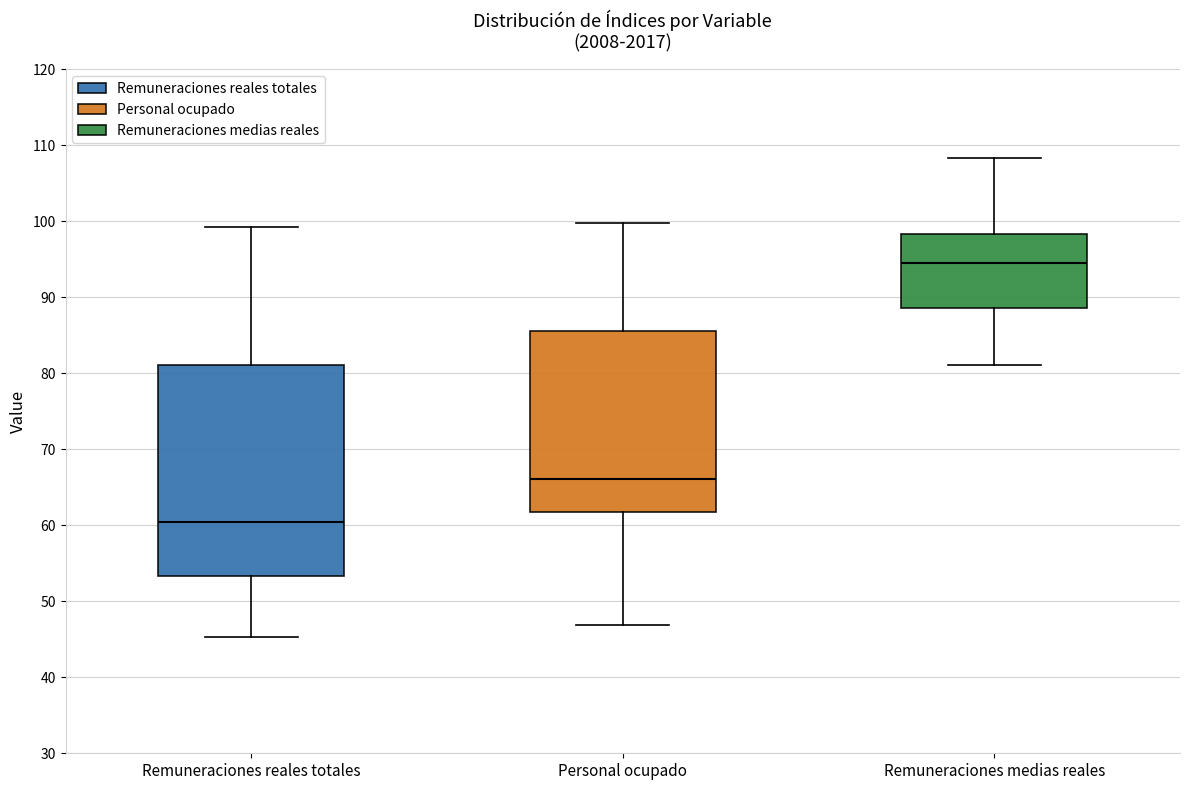

Which box is the tallest, from its lower edge to its upper edge?

Remuneraciones reales totales